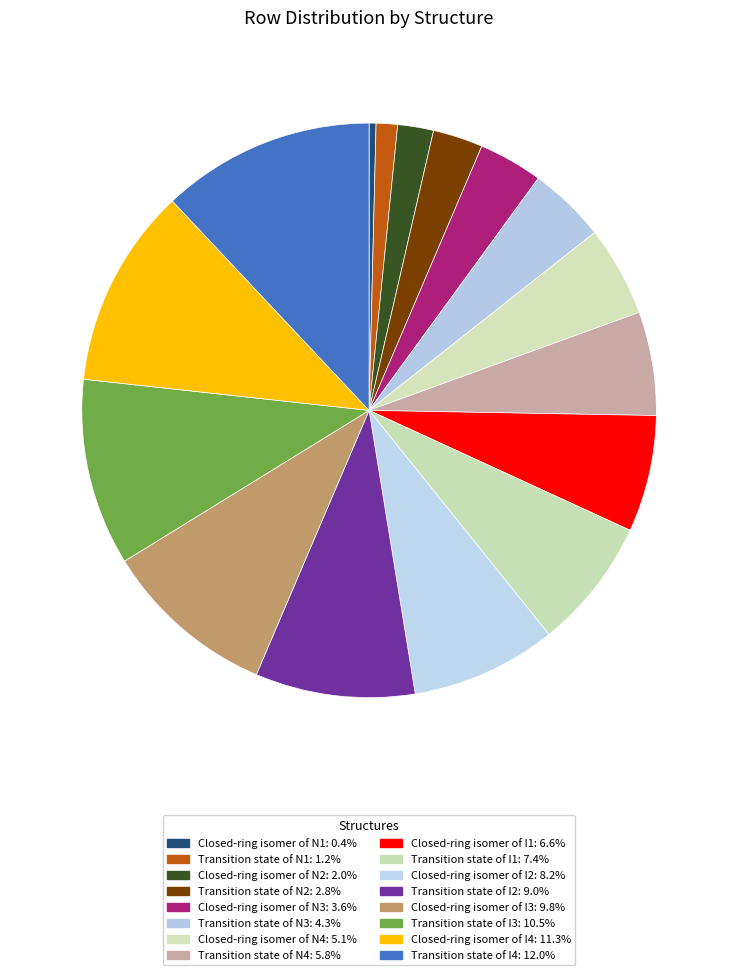

What percentage do Closed-ring isomer of N1 and Closed-ring isomer of I4 together represent?

11.7%